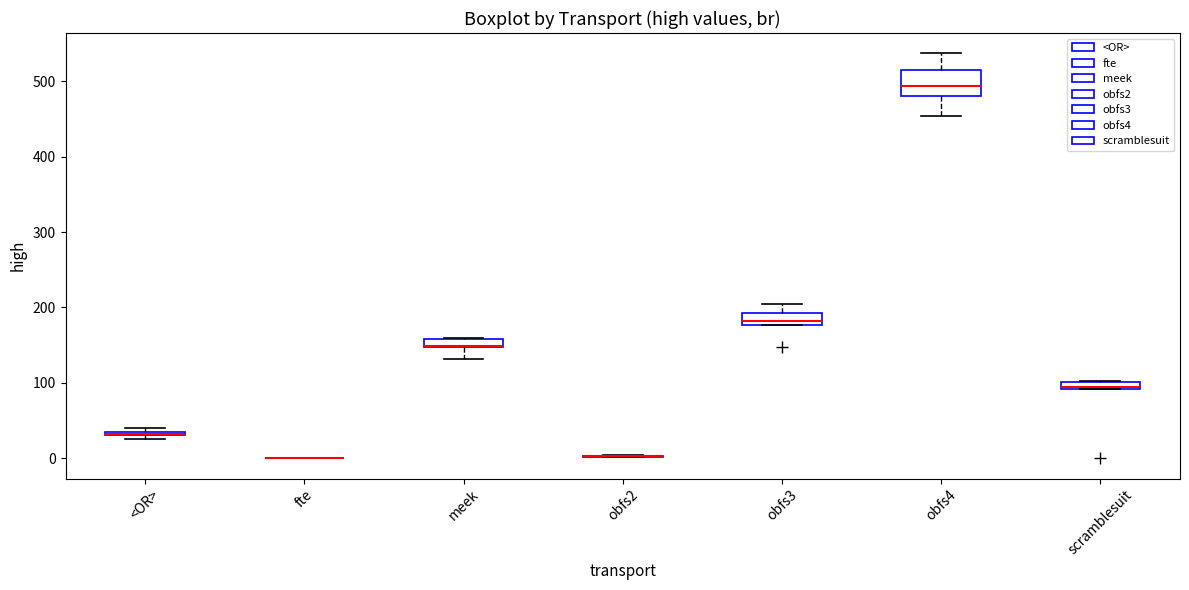

Which box is the tallest, from its lower edge to its upper edge?

obfs4